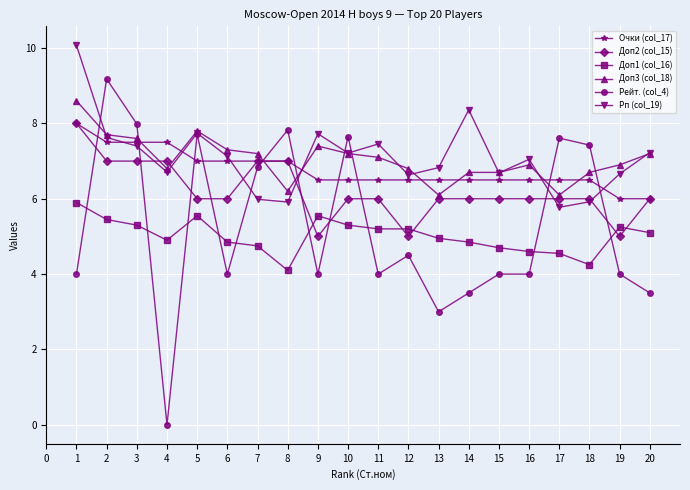

What is the highest value of the Доп2 (col_15) series?

8.0